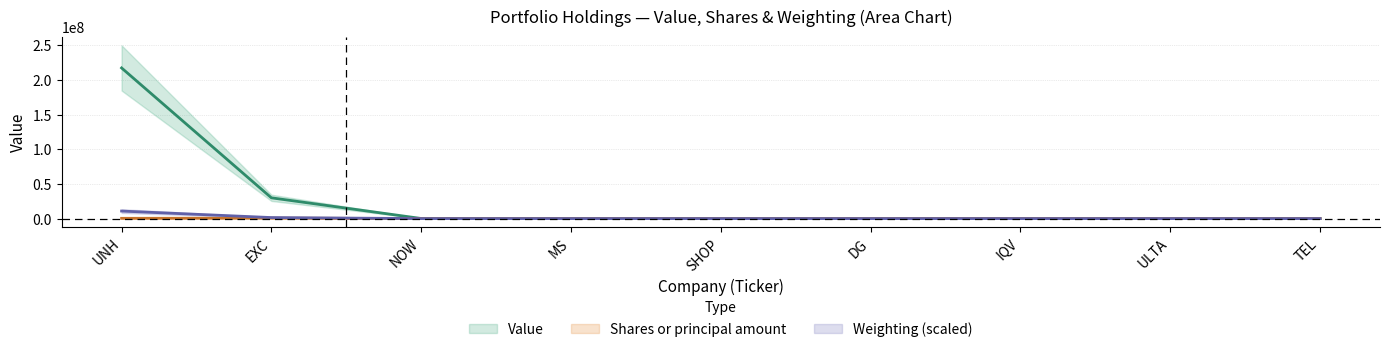

Between which two adjacent categories do Weighting and Shares or principal amount first intersect?

IQV and ULTA